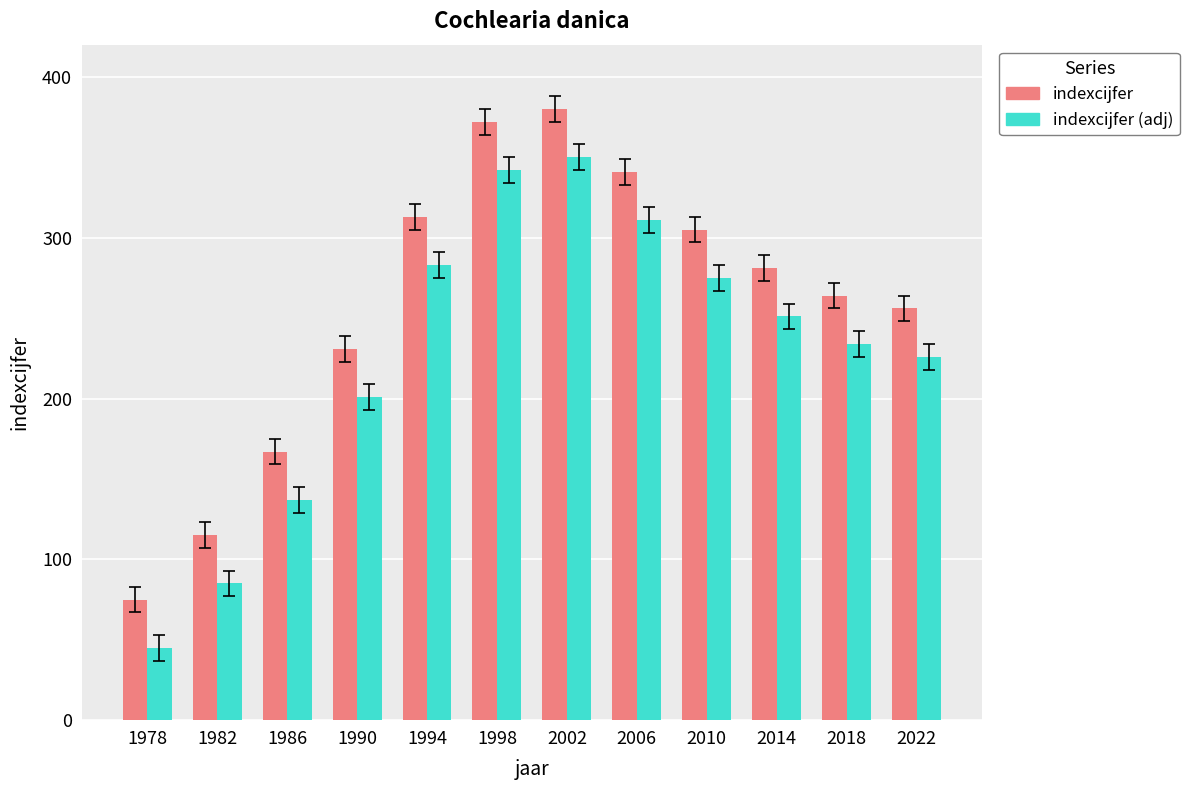

What is the total value across all series at 1982?

200